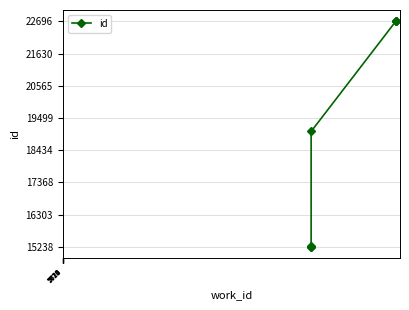

What is the greatest value displayed?

22696